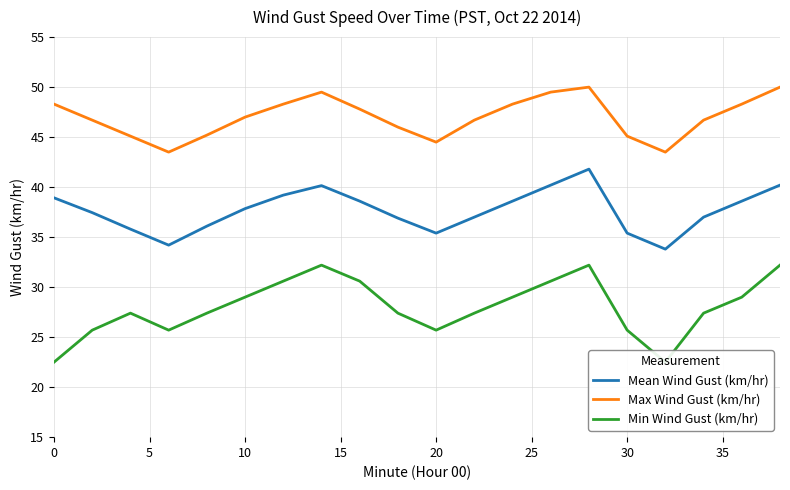

What are all the series names shown in the legend?

Mean Wind Gust (km/hr), Max Wind Gust (km/hr), Min Wind Gust (km/hr)